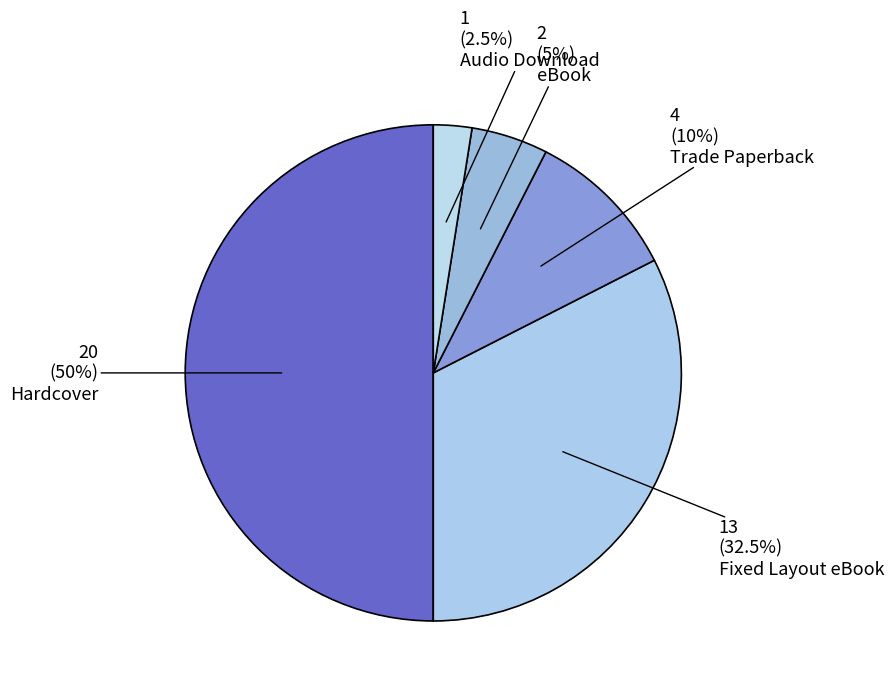

To the nearest percent, what is the difference between the largest and smallest slice percentages?

48%